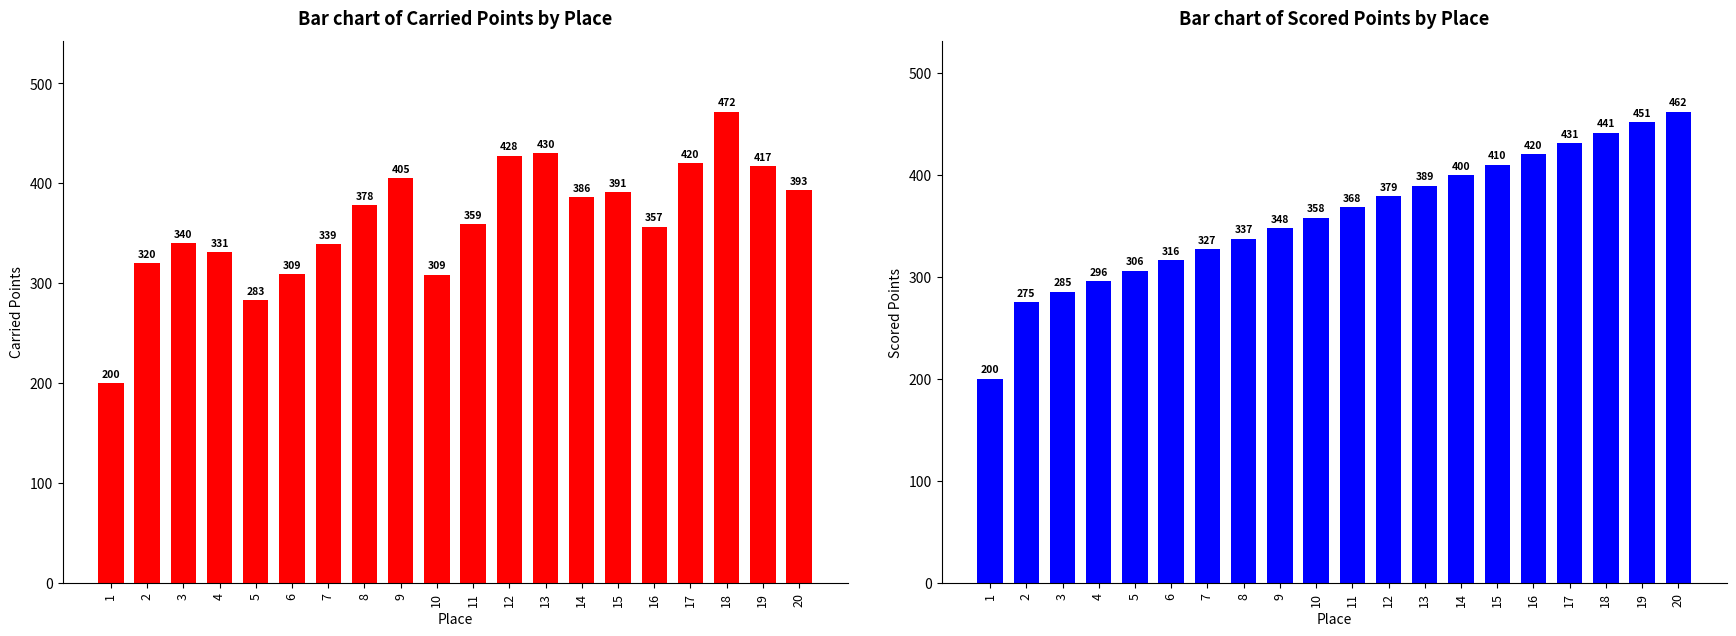

List the series in order of their overall mean, lowest first.

Scored Points, Carried Points